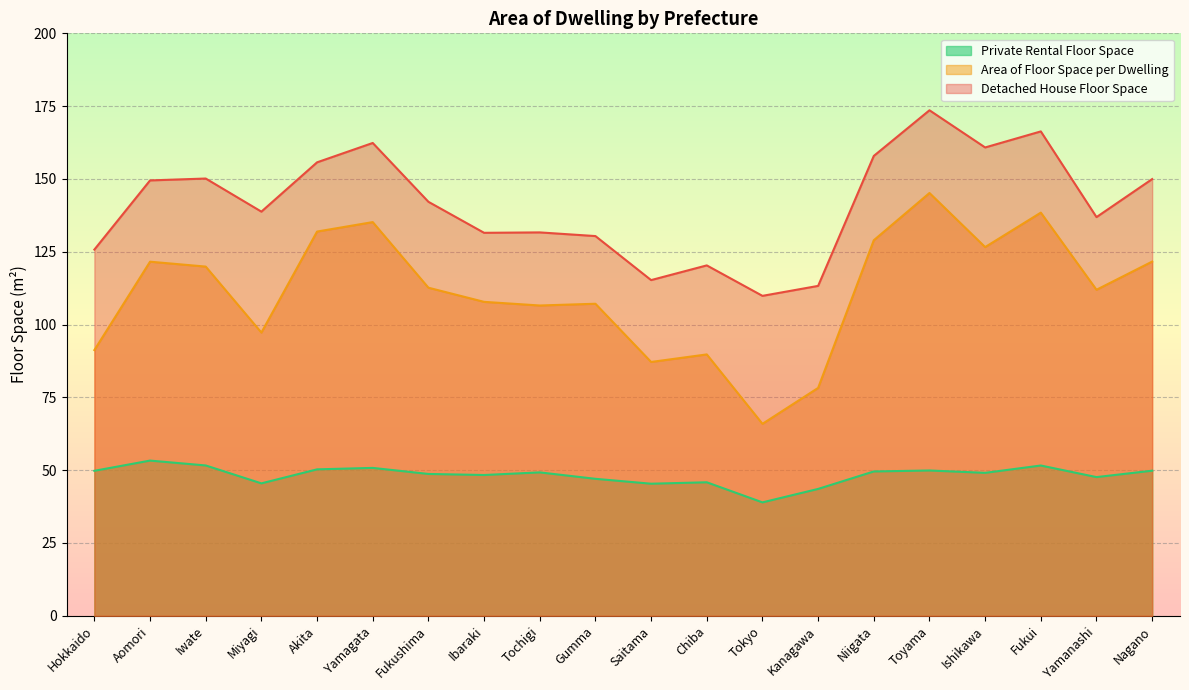

Rank the categories by Private Rental Floor Space value from lowest to highest.

Tokyo, Kanagawa, Saitama, Miyagi, Chiba, Gumma, Yamanashi, Ibaraki, Fukushima, Ishikawa, Tochigi, Niigata, Hokkaido, Nagano, Toyama, Akita, Yamagata, Fukui, Iwate, Aomori